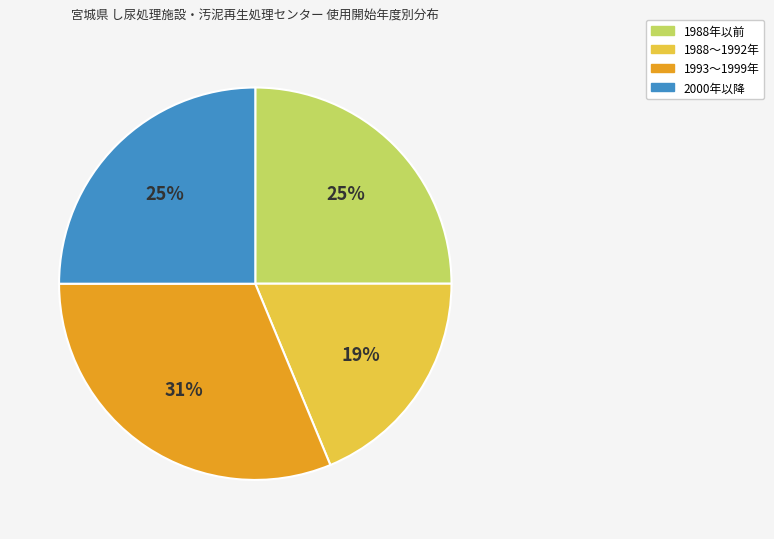

Is there any slice that represents more than half of the pie?

No